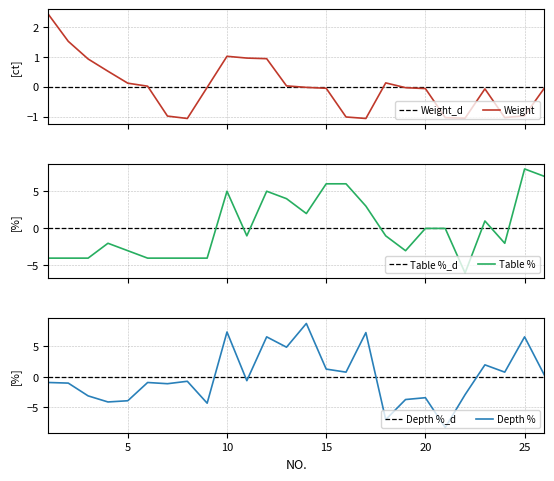

What is the highest value of the Weight series?

2.4